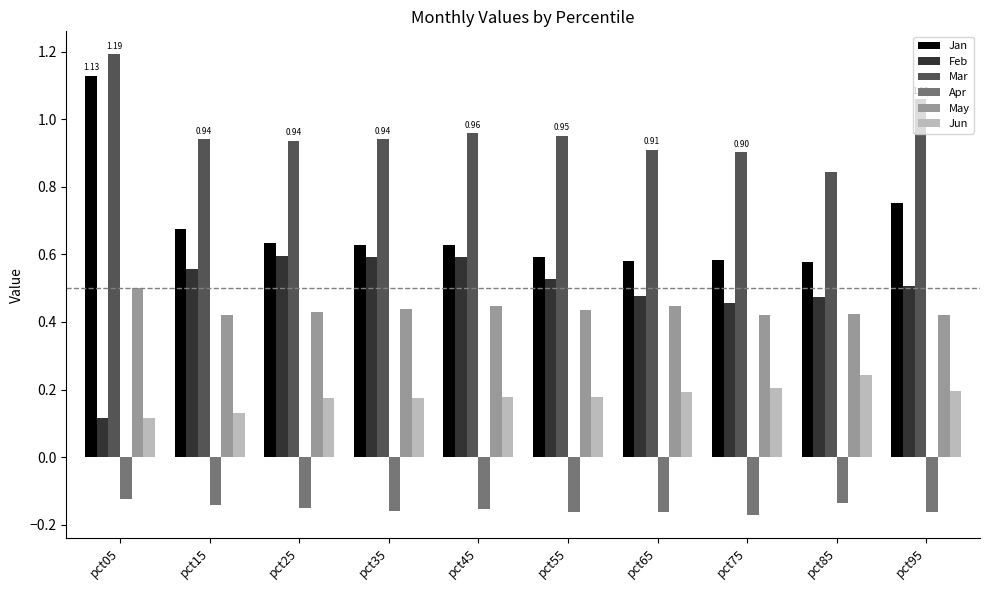

What are all the series names shown in the legend?

Jan, Feb, Mar, Apr, May, Jun